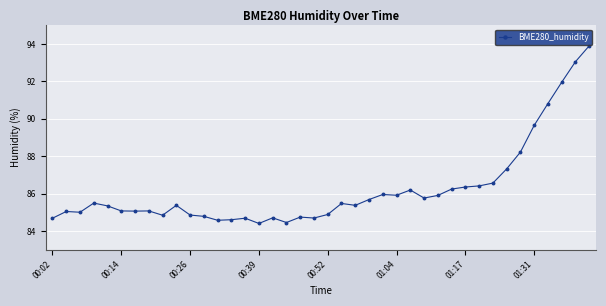

What is the value of the 16th point from the left?

84.4